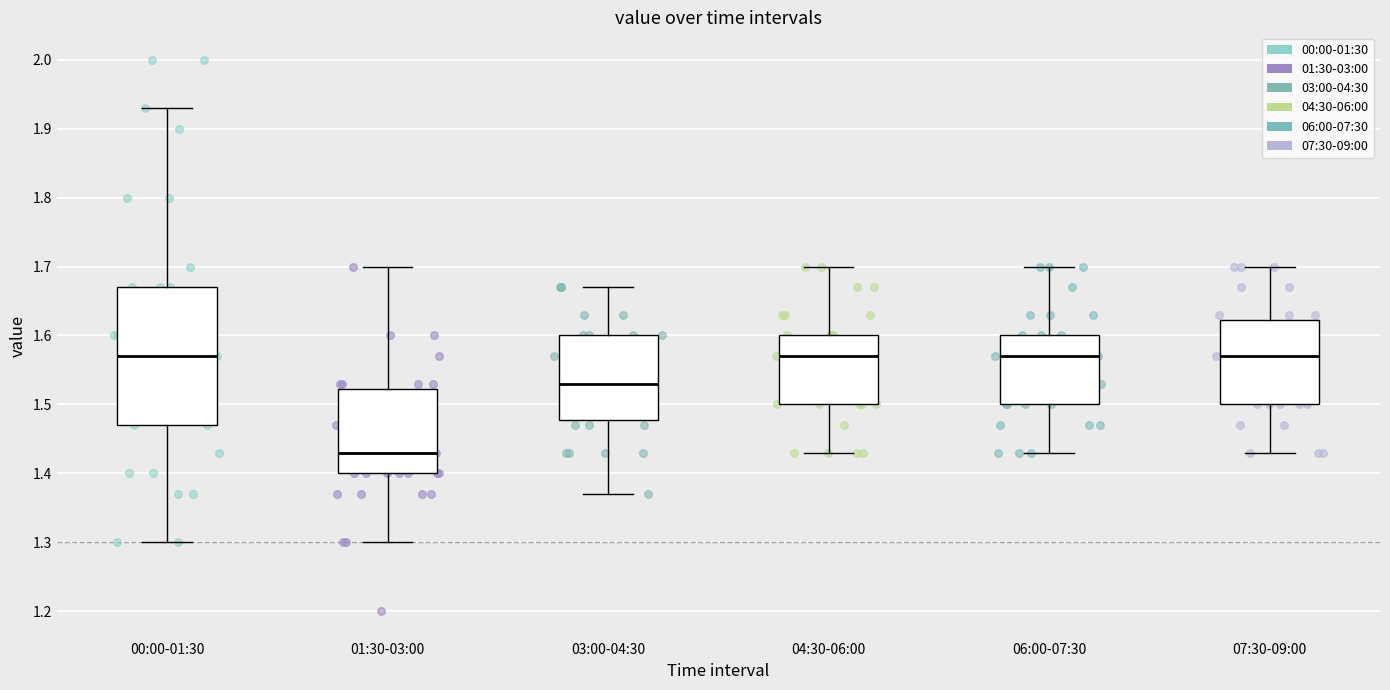

Where is the lower edge of the box for 03:00-04:30 on the y-axis? The values are not printed on the chart, so give them approximately, as read against the axis.

1.48